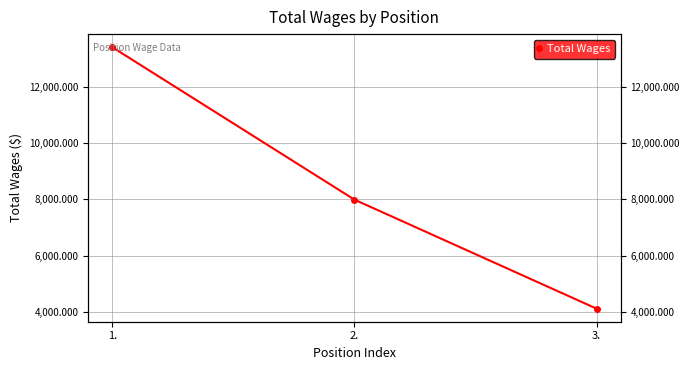

The value at 2. is 7993. True or false?

True